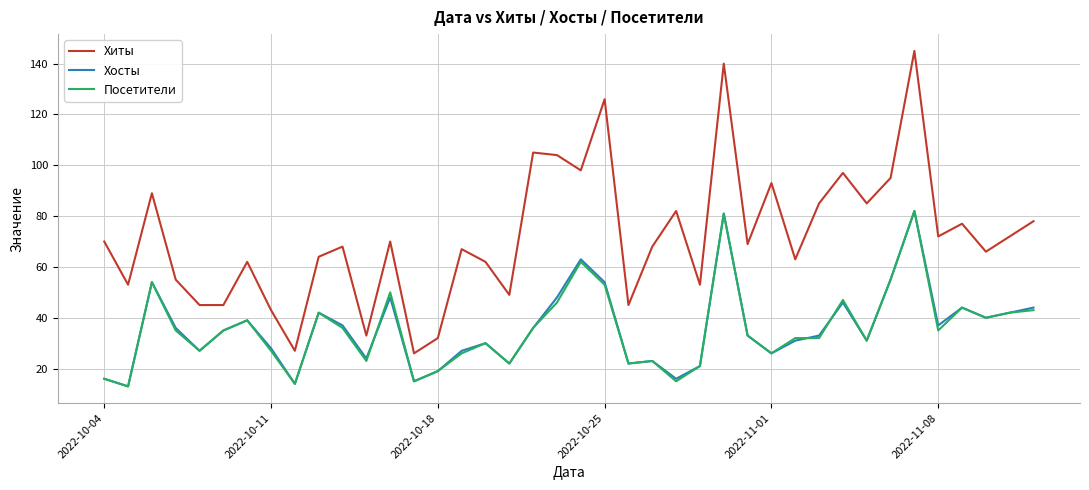

Which series has the largest total across all categories?

Хиты